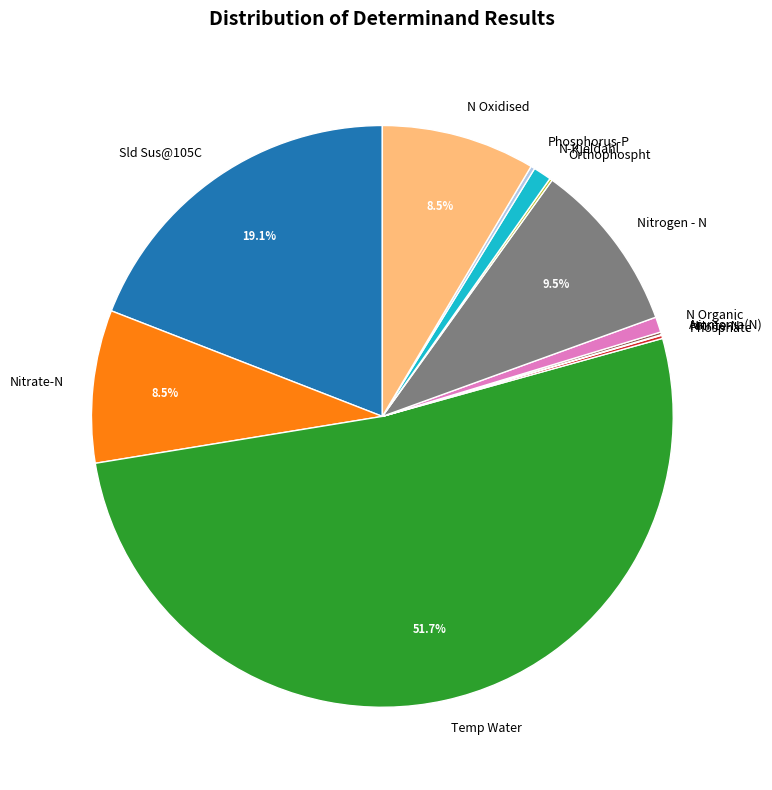

True or false: Nitrate-N accounts for 17% of the total.

False